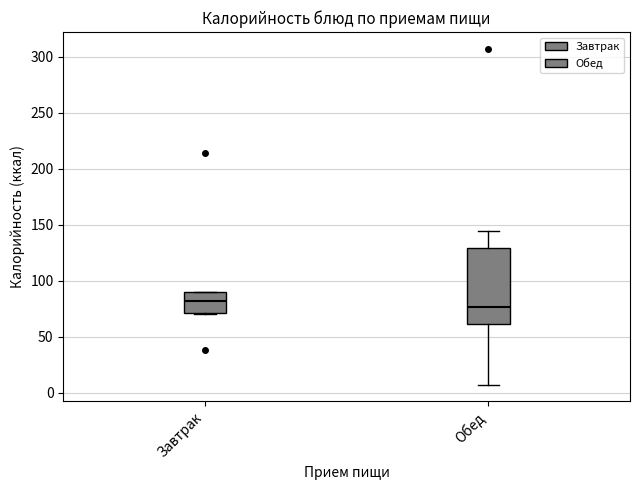

Comparing the boxes themselves (not the whiskers), which one is the tallest?

Обед